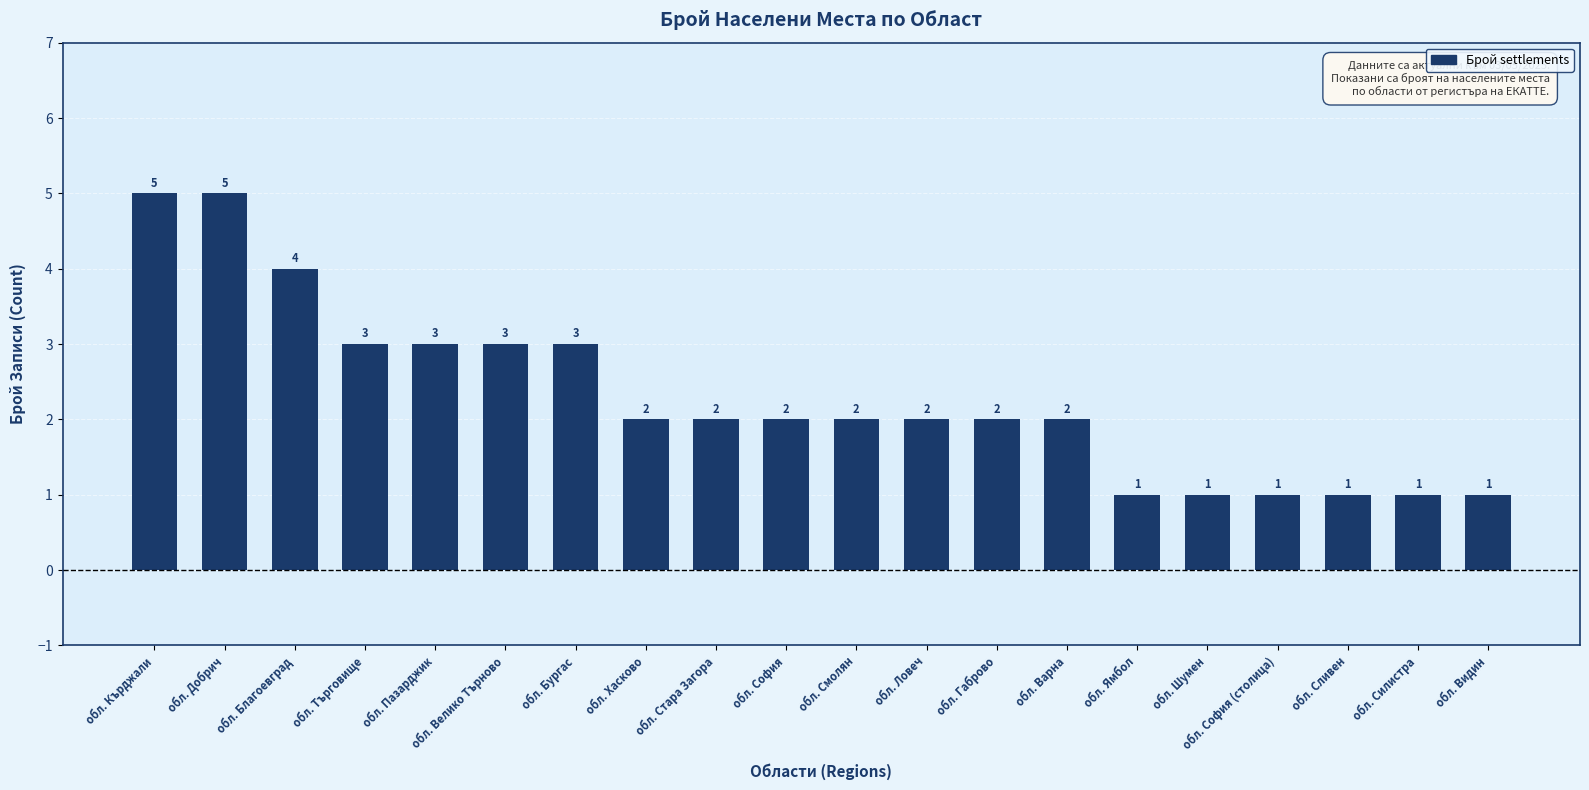

What is the approximate value at обл. София?

2